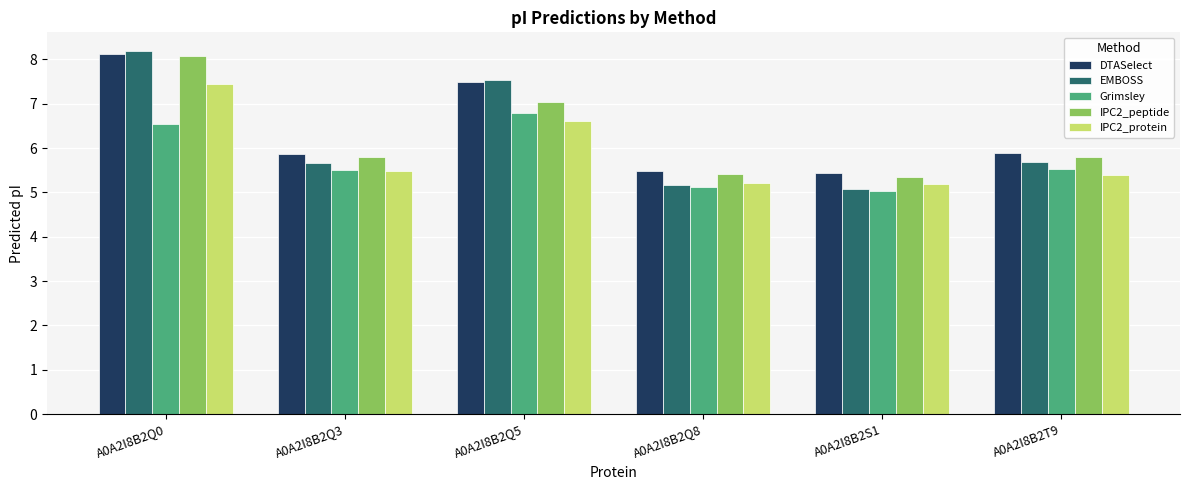

Which series has the widest spread of values?

EMBOSS